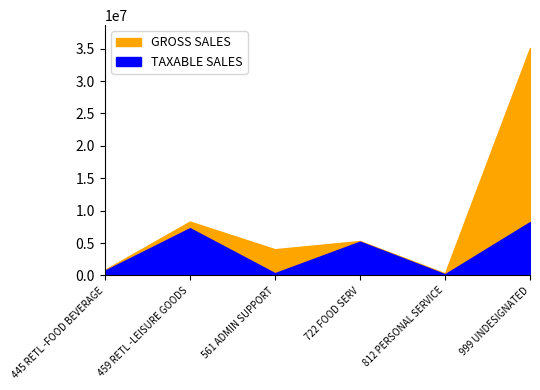

The TAXABLE SALES series shows 2954535 at 722 FOOD SERV. True or false?

False